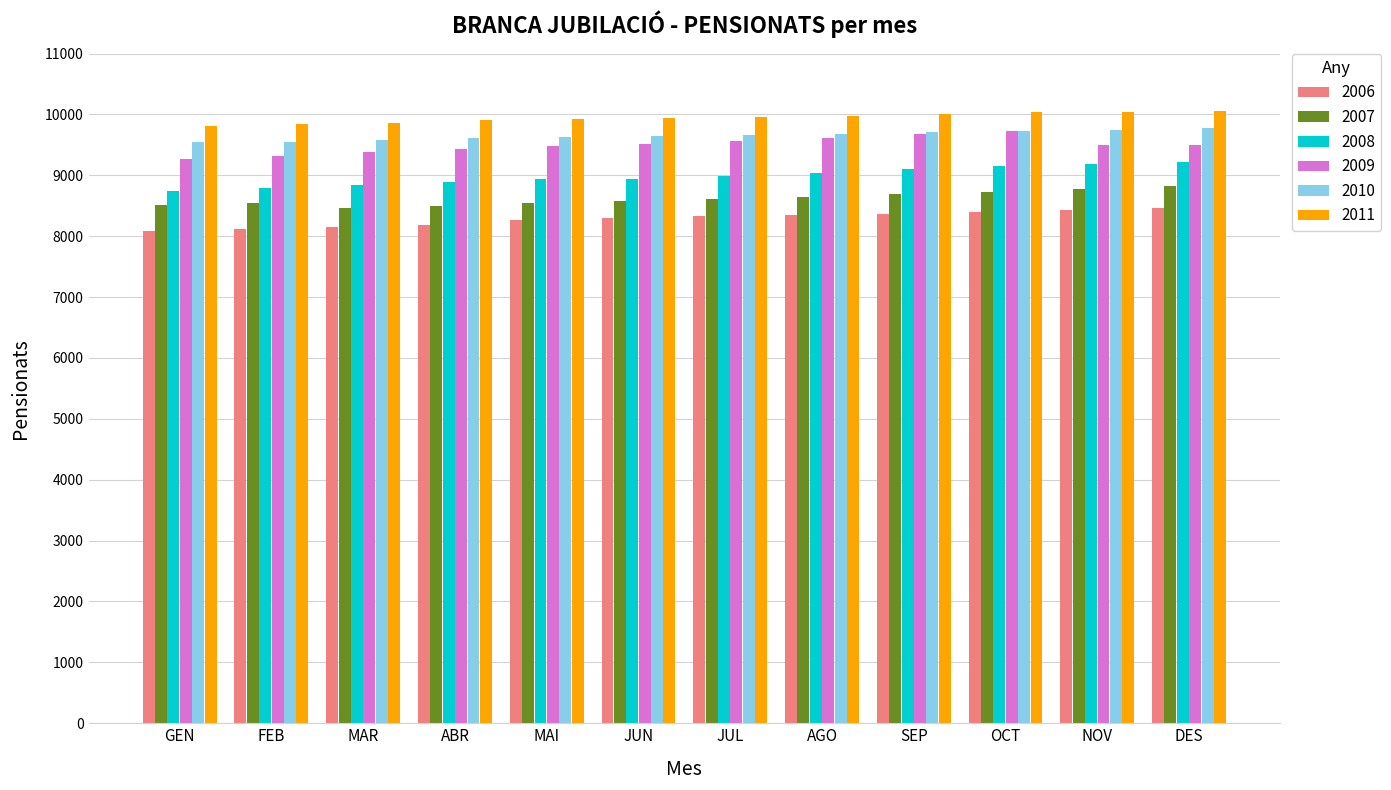

Is the value of 2007 at OCT greater than the value of 2009 at SEP?

No